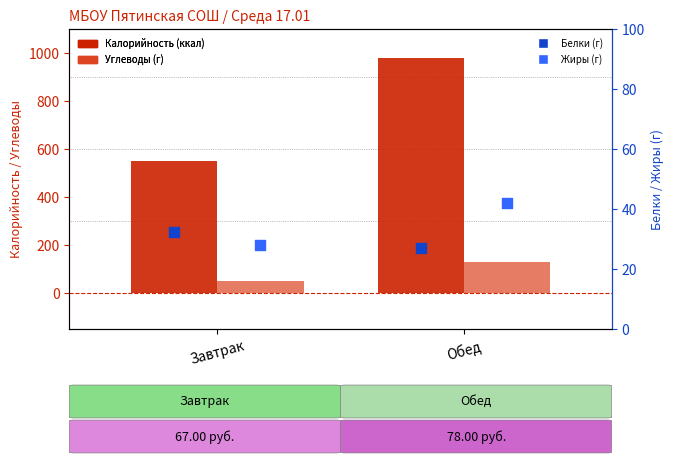

What are all the series names shown in the legend?

Калорийность (ккал), Углеводы (г), Белки (г), Жиры (г)